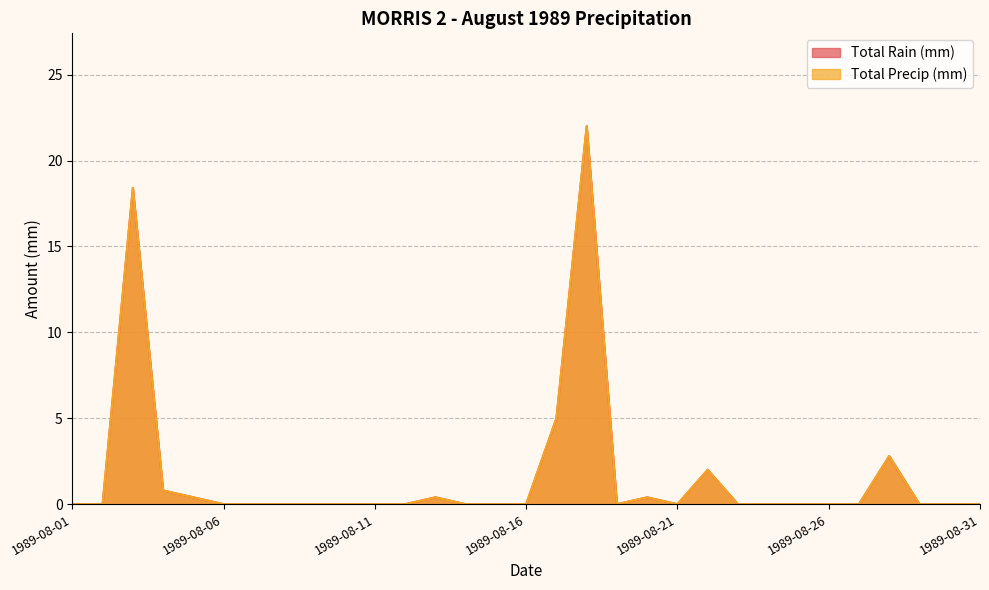

Which series has the largest range (max minus min)?

Total Rain (mm)